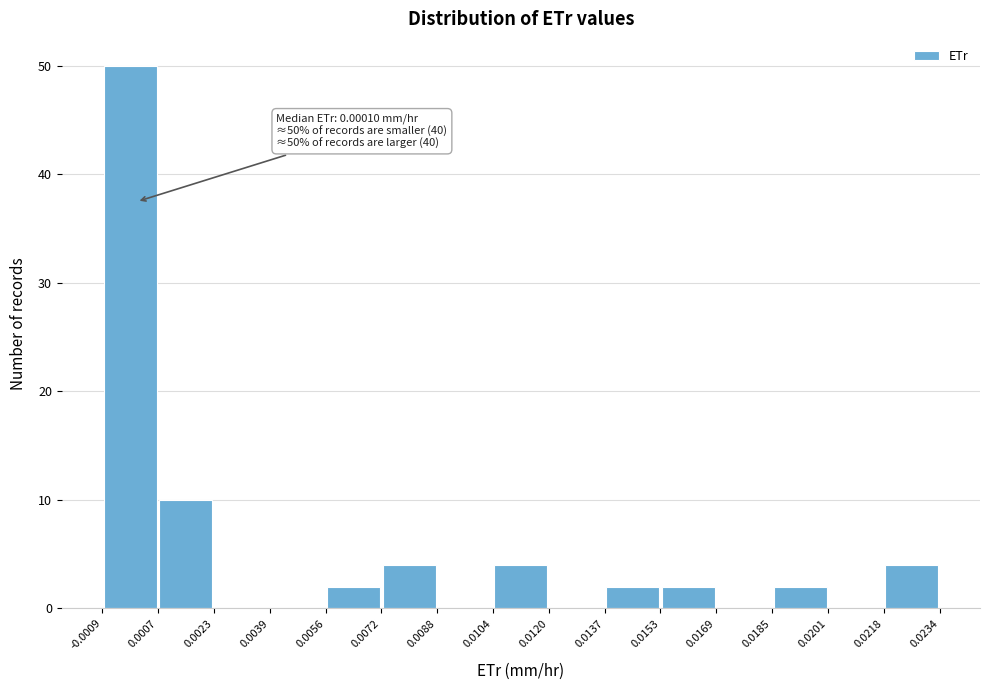

Which range on the x-axis has the tallest bar?

-0.0009 to 0.0007